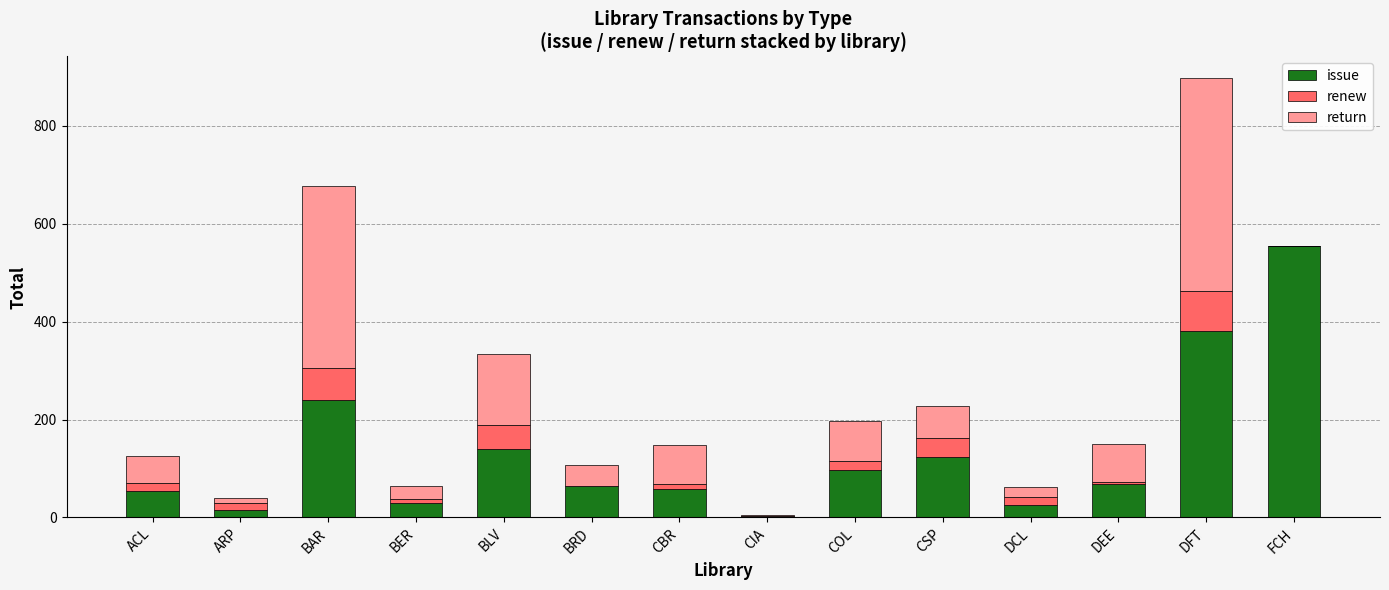

The issue series shows 22 at ACL. True or false?

False